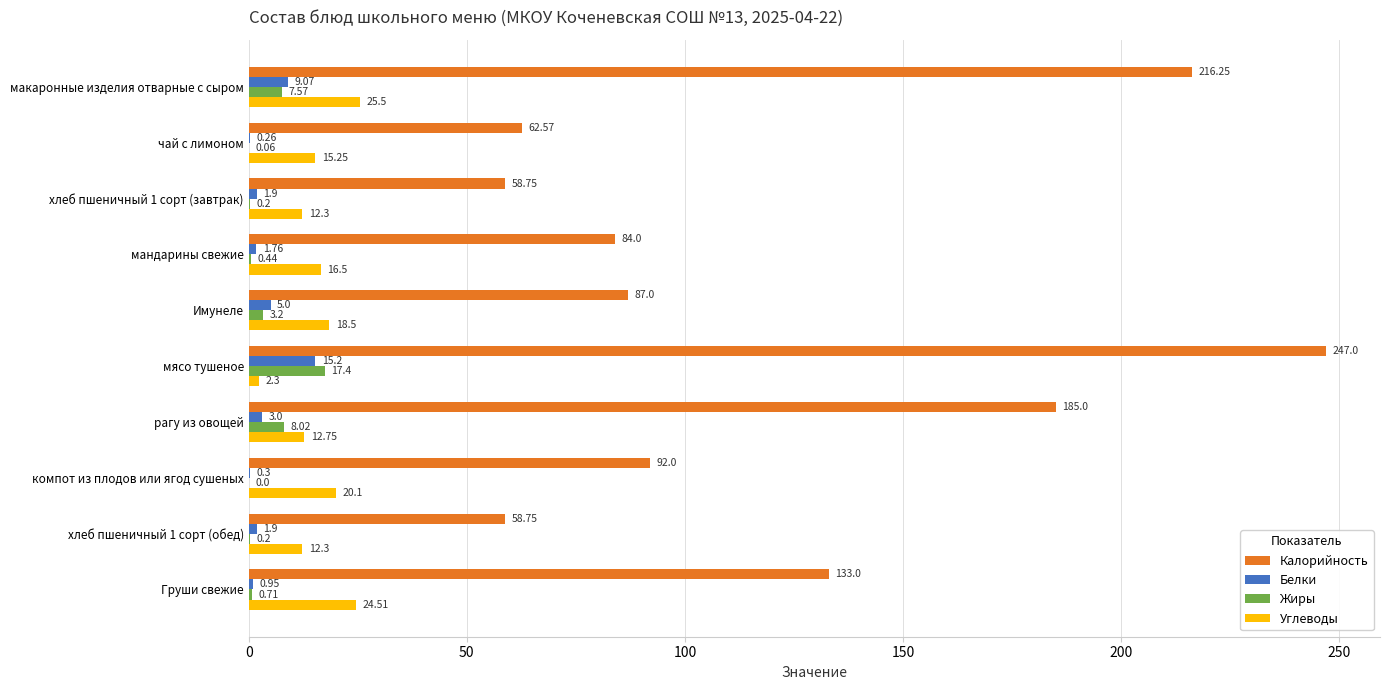

What is the sum of the Калорийность values at Груши свежие and хлеб пшеничный 1 сорт (завтрак)?

191.8